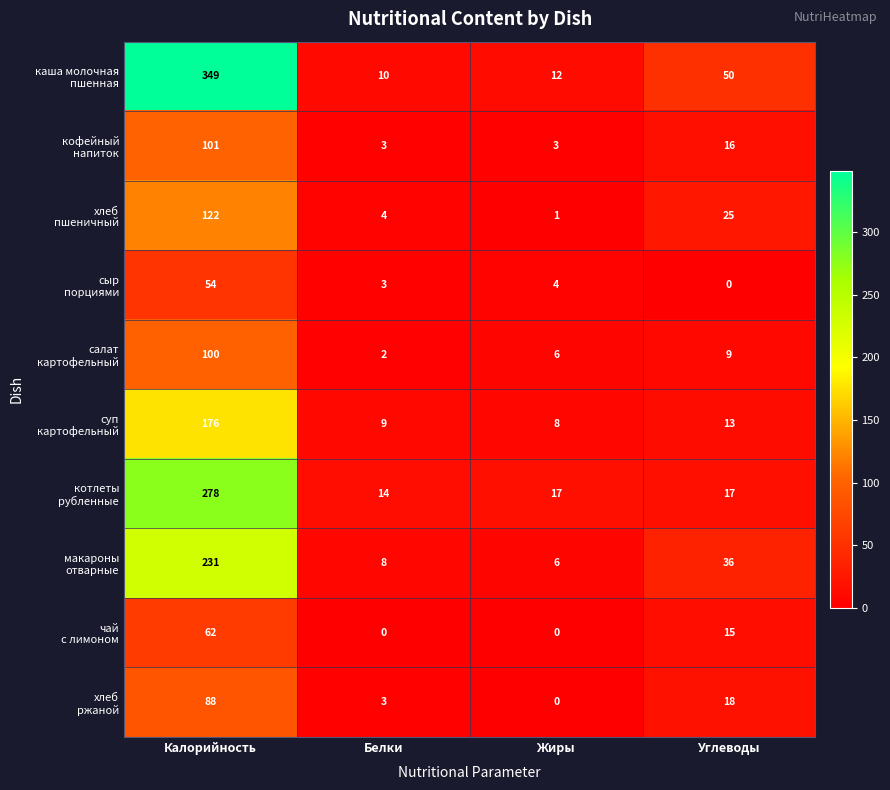

What is the total value across all series at Калорийность?

1561